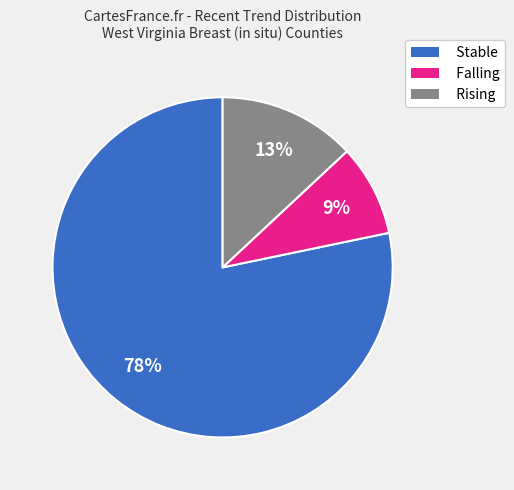

Rank the categories by value from lowest to highest.

Falling, Rising, Stable